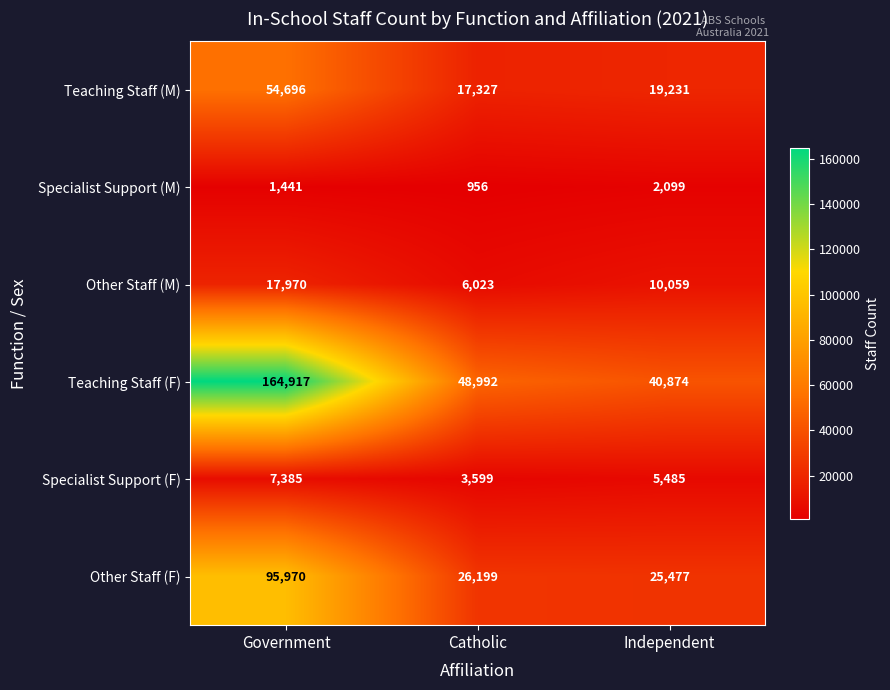

What is the sum of the Specialist Support (F) values at Catholic and Independent?

9084